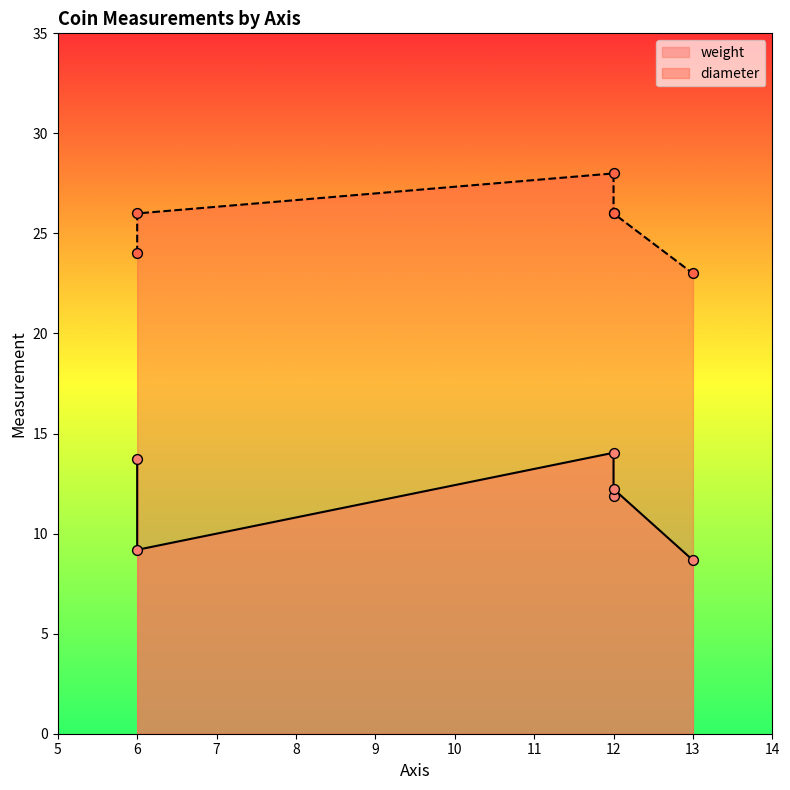

Which series has the largest Y range (max minus min)?

weight